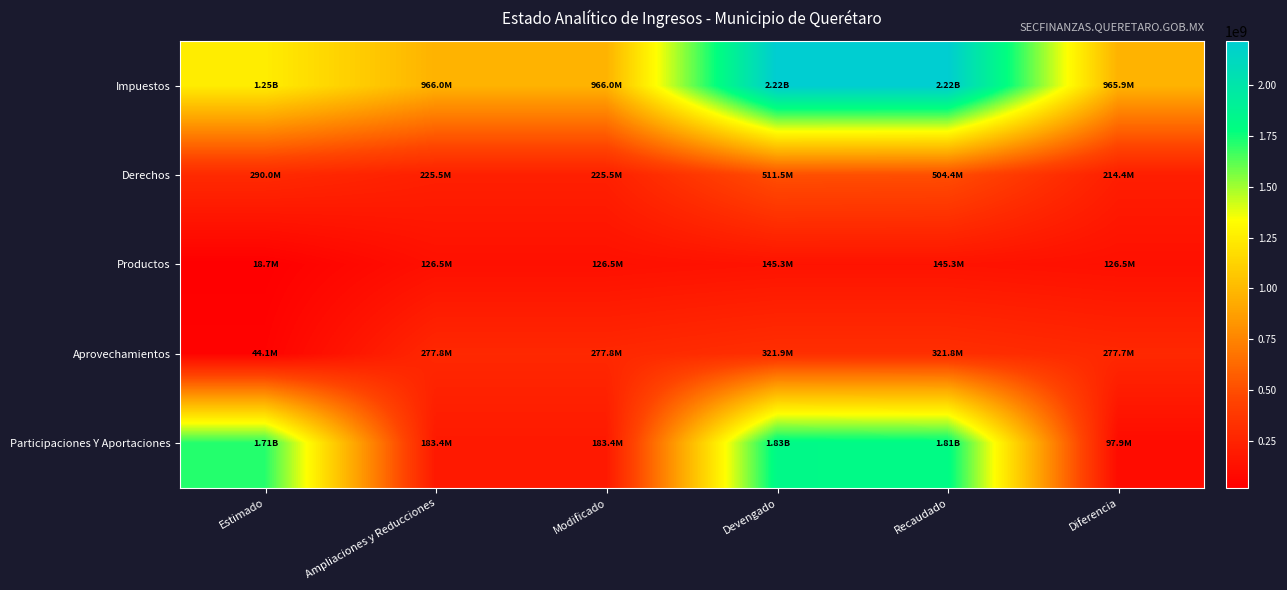

Reading left to right, list all the values displayed in this chart.

Impuestos: Estimado=1251881836.0	Ampliaciones y Reducciones=965961968.7	Modificado=965961968.7	Devengado=2217830630.1	Recaudado=2217830630.1	Diferencia=965948794.1
Derechos: Estimado=290044563.0	Ampliaciones y Reducciones=225488049.1	Modificado=225488049.1	Devengado=511520702.1	Recaudado=504424708.6	Diferencia=214380145.6
Productos: Estimado=18728674.0	Ampliaciones y Reducciones=126527411.3	Modificado=126527411.3	Devengado=145251557.6	Recaudado=145251557.6	Diferencia=126522883.5
Aprovechamientos: Estimado=44050835.0	Ampliaciones y Reducciones=277832035.6	Modificado=277832035.6	Devengado=321883053.2	Recaudado=321757252.3	Diferencia=277706417.3
Participaciones Y Aportaciones: Estimado=1712680532.0	Ampliaciones y Reducciones=183357775.5	Modificado=183357775.5	Devengado=1826528006.5	Recaudado=1810568774.0	Diferencia=97888242.0